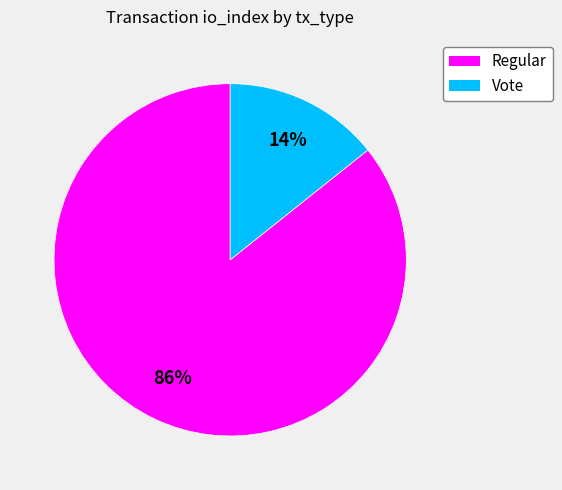

True or false: Vote accounts for 28% of the total.

False